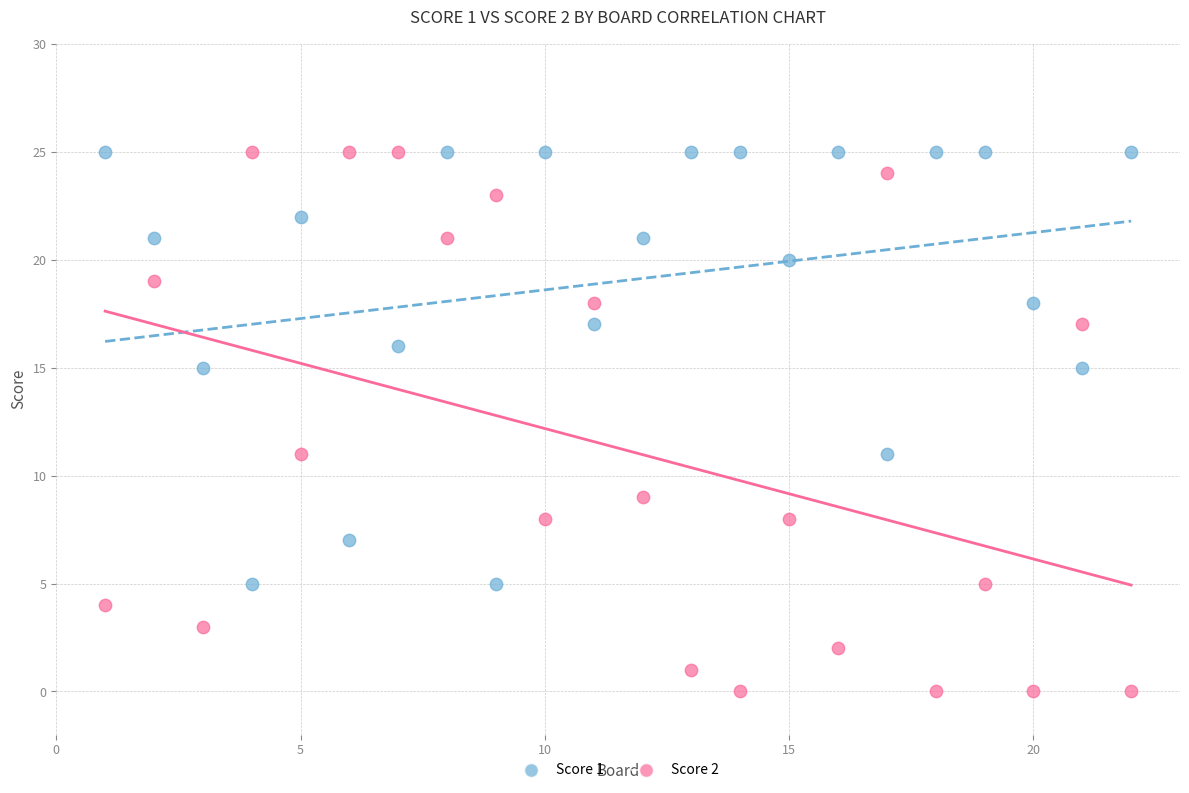

What is the X range (max minus min) for the scatter plot?

21